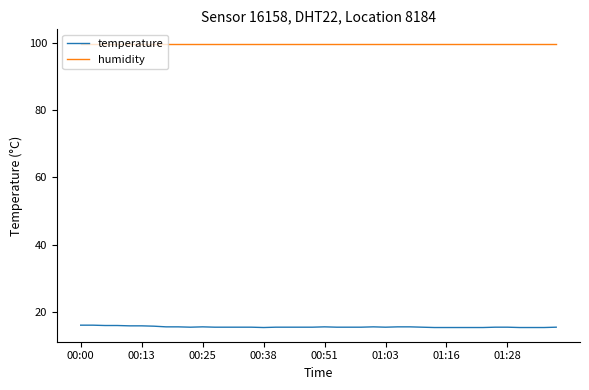

True or false: humidity and temperature cross at least once.

False